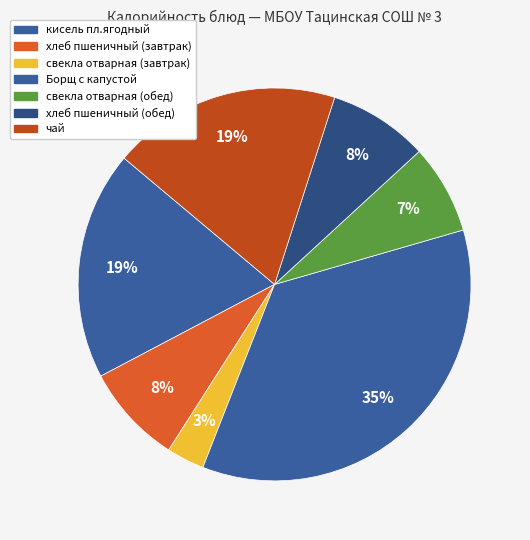

To the nearest percent, what portion does свекла отварная (завтрак) represent?

3%